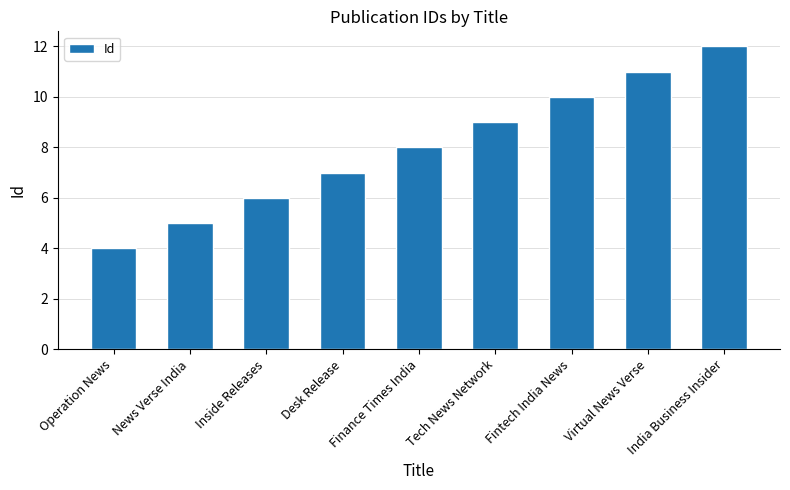

Reading left to right, list all the values displayed in this chart.

Operation News=4	News Verse India=5	Inside Releases=6	Desk Release=7	Finance Times India=8	Tech News Network=9	Fintech India News=10	Virtual News Verse=11	India Business Insider=12